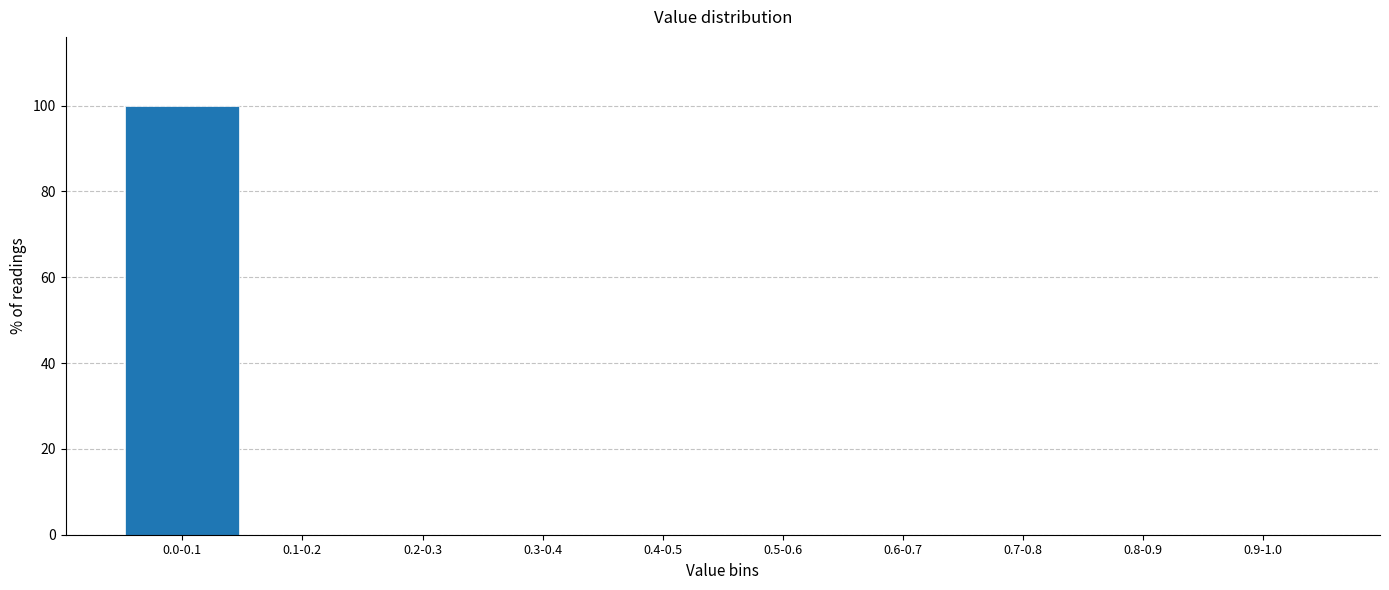

Reading left to right, what are all the values shown in this chart?

0.0-0.1=100	0.1-0.2=0	0.2-0.3=0	0.3-0.4=0	0.4-0.5=0	0.5-0.6=0	0.6-0.7=0	0.7-0.8=0	0.8-0.9=0	0.9-1.0=0